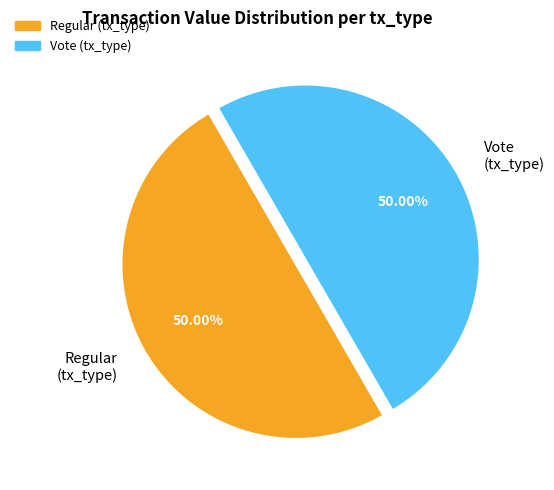

Do Regular (tx_type) and Vote (tx_type) together represent more than half of the pie?

Yes